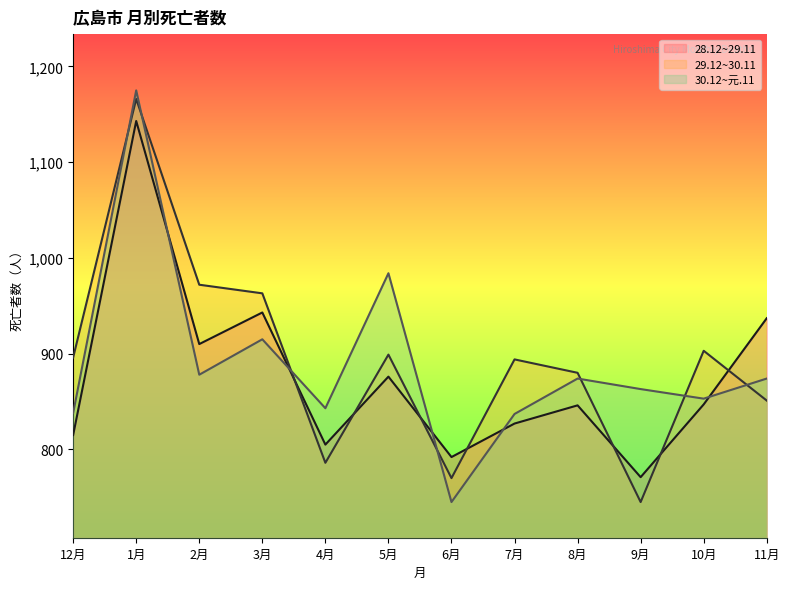

At which category does the chart reach its peak across all series?

1月